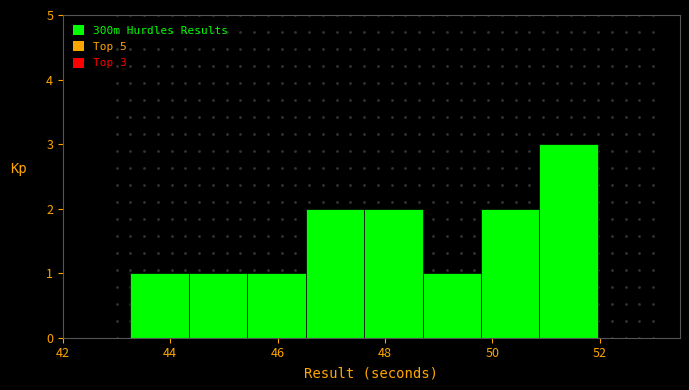

Which range on the x-axis has the tallest bar?

50.8 to 52.0